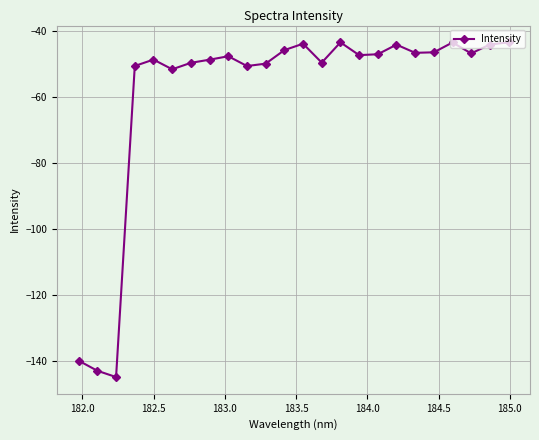

What is the maximum value shown in the chart?

-43.5